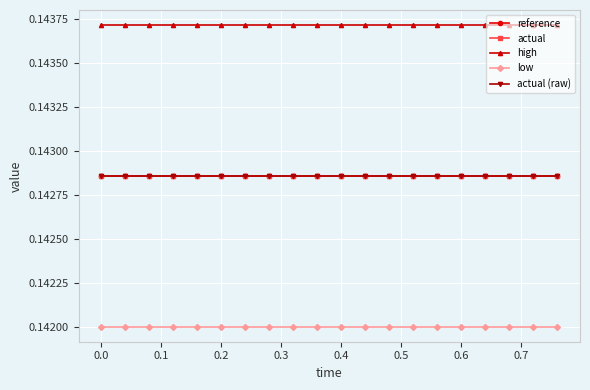

What is the maximum value for actual?

0.1